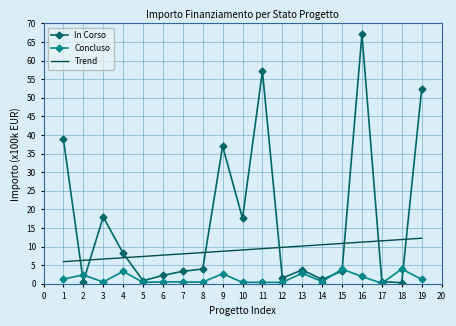

What are all the series names shown in the legend?

In Corso, Concluso, Trend